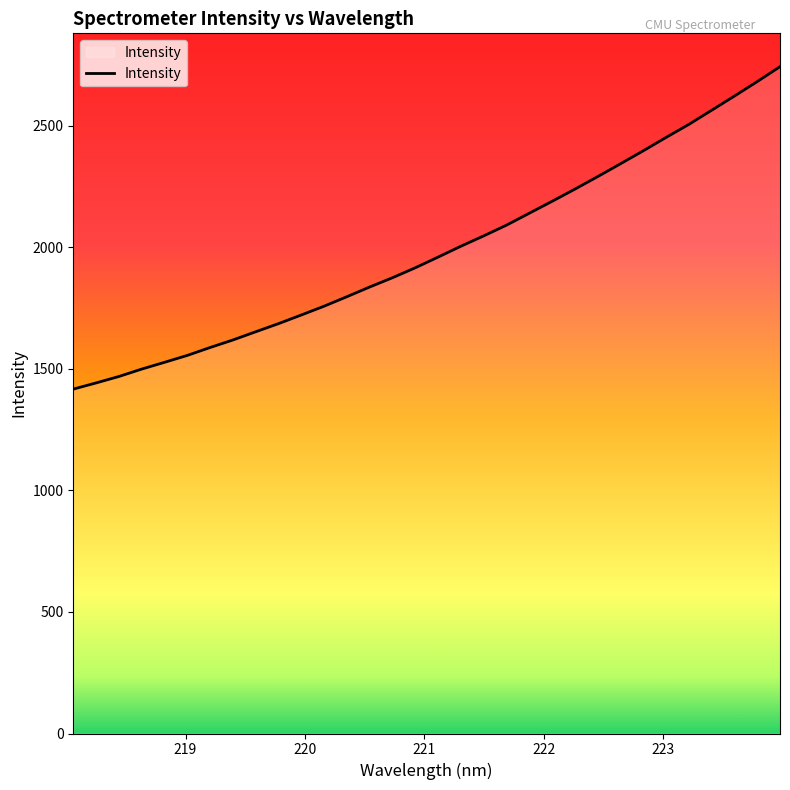

What is the difference between the maximum and minimum values?

1326.8